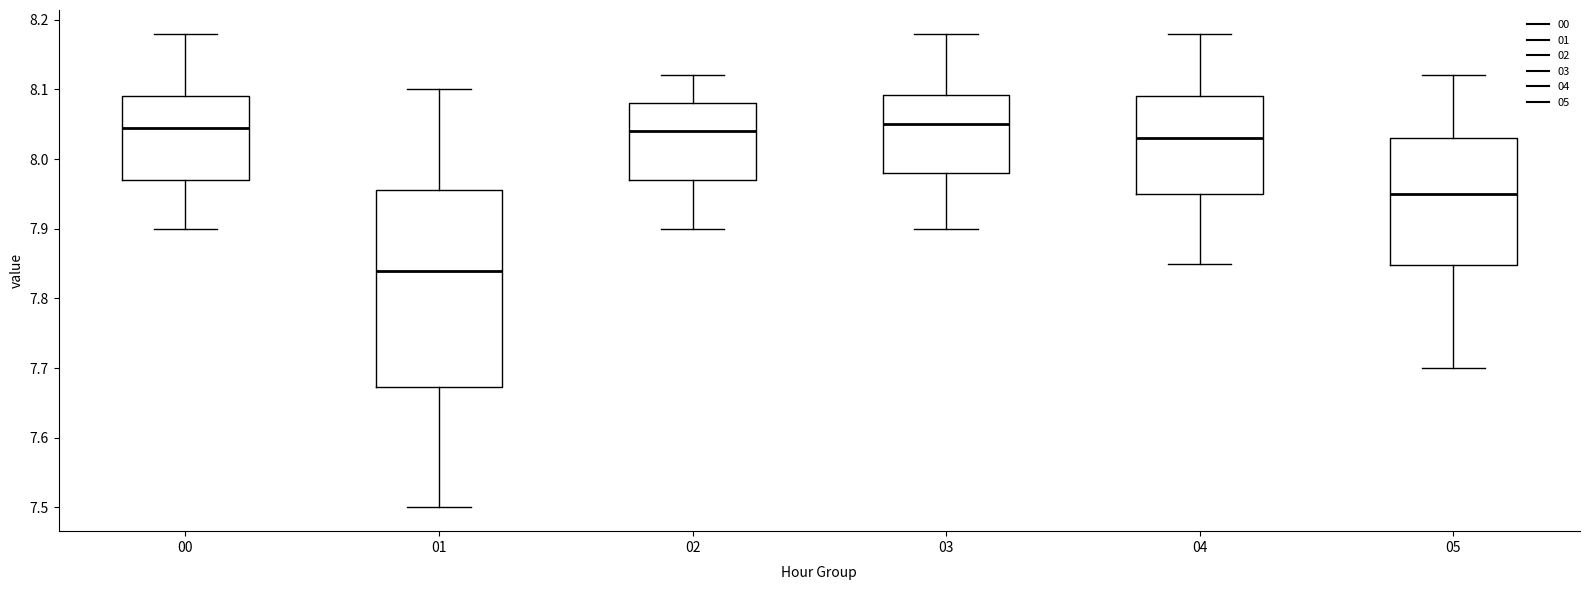

Where is the upper edge of the box at x = 01 on the y-axis? The values are not printed on the chart, so give them approximately, as read against the axis.

7.96